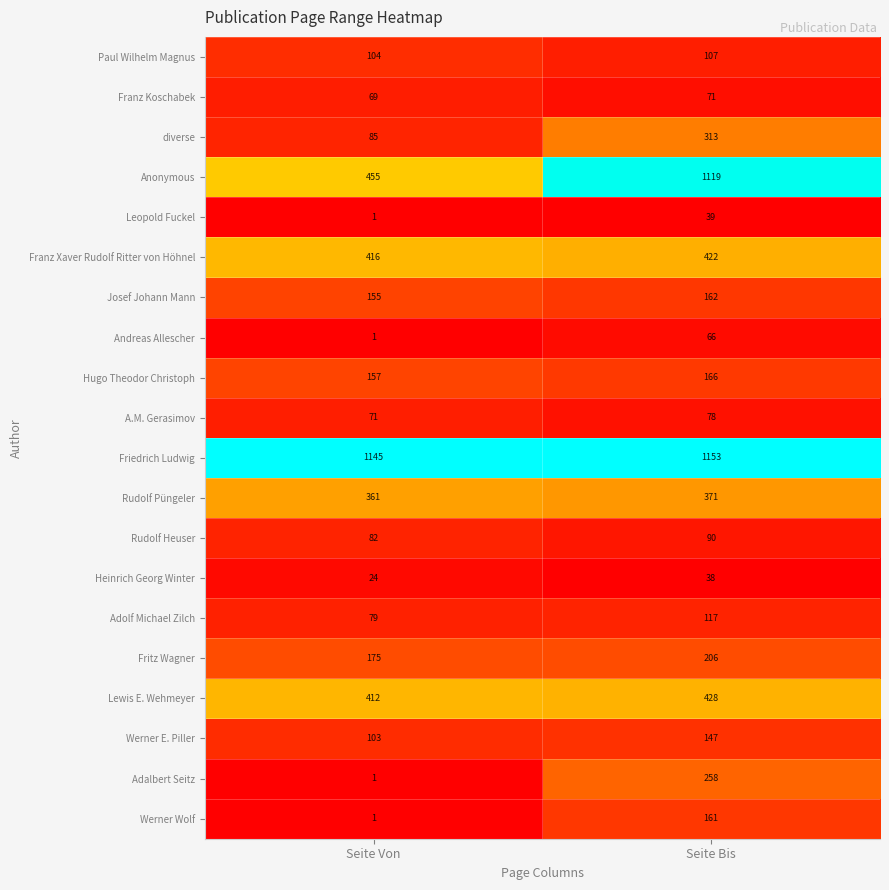

Rank the series by their maximum value, from highest to lowest.

Friedrich Ludwig, Anonymous, Lewis E. Wehmeyer, Franz Xaver Rudolf Ritter von Höhnel, Rudolf Püngeler, diverse, Adalbert Seitz, Fritz Wagner, Hugo Theodor Christoph, Josef Johann Mann, Werner Wolf, Werner E. Piller, Adolf Michael Zilch, Paul Wilhelm Magnus, Rudolf Heuser, A.M. Gerasimov, Franz Koschabek, Andreas Allescher, Leopold Fuckel, Heinrich Georg Winter